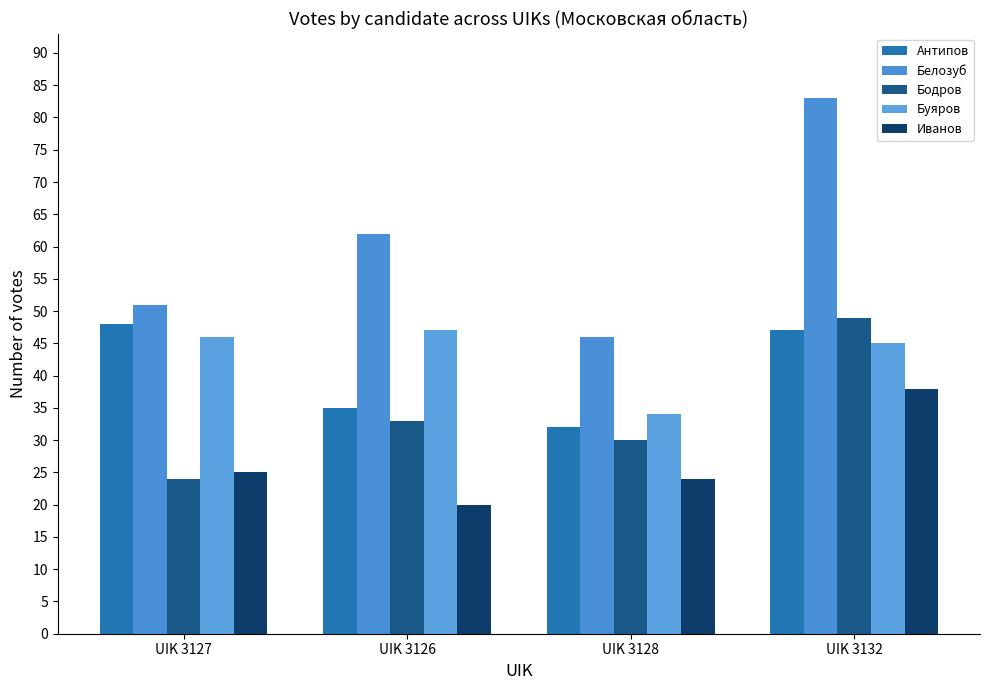

What is the difference between the second highest and minimum values in the Белозуб series?

16